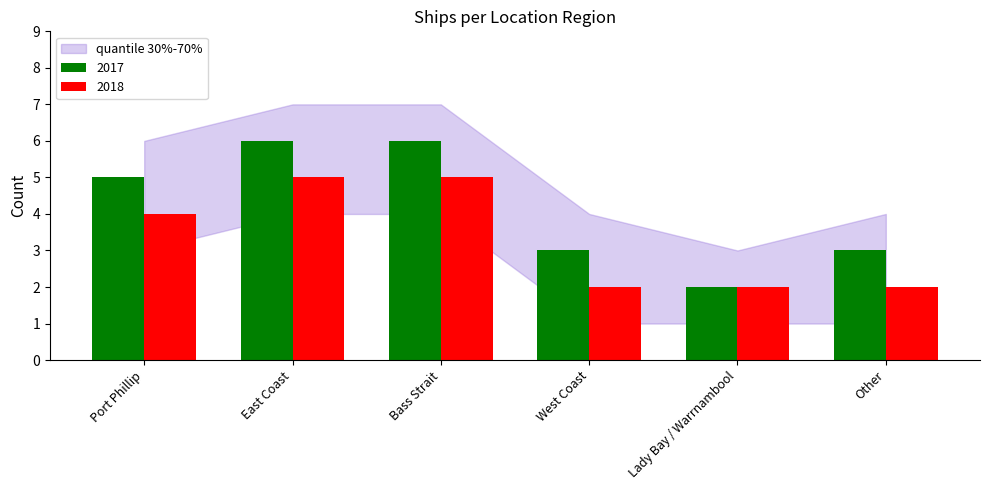

Which category has the lowest value in the 2017 series?

Lady Bay / Warrnambool